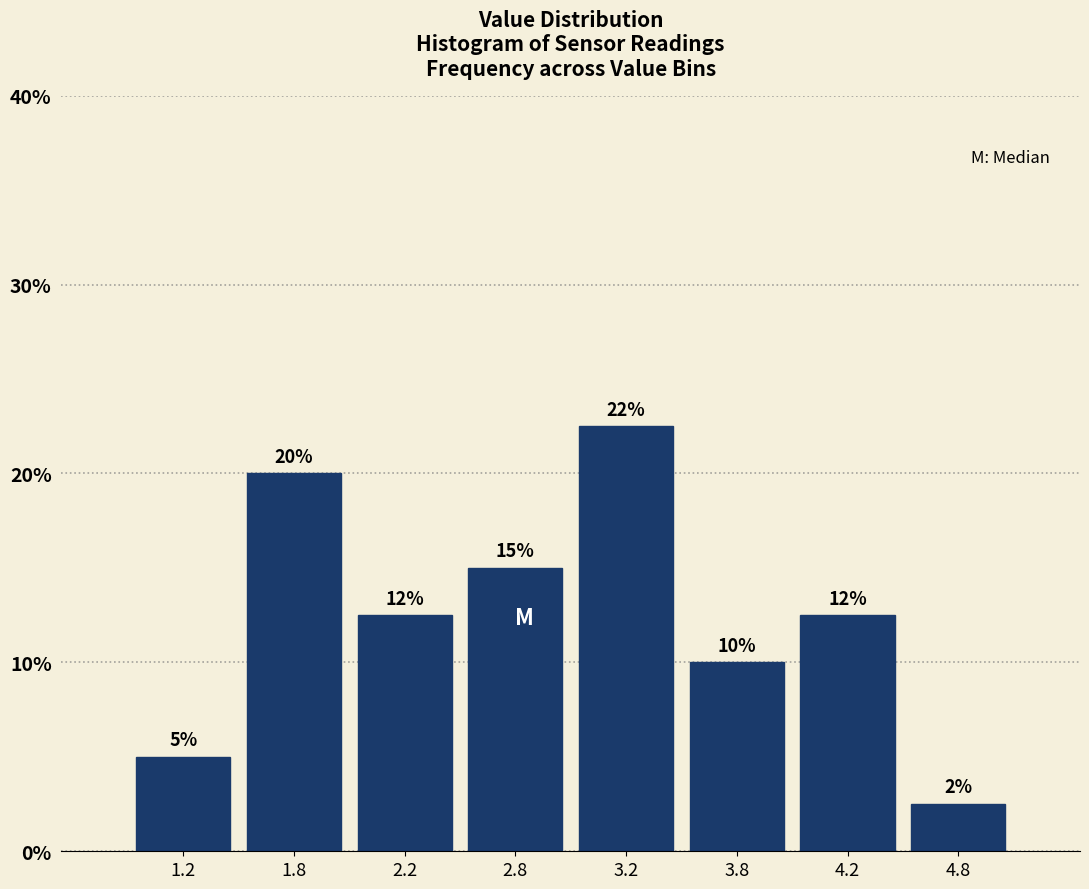

What is the value of the 8th bar from the left?

2.5